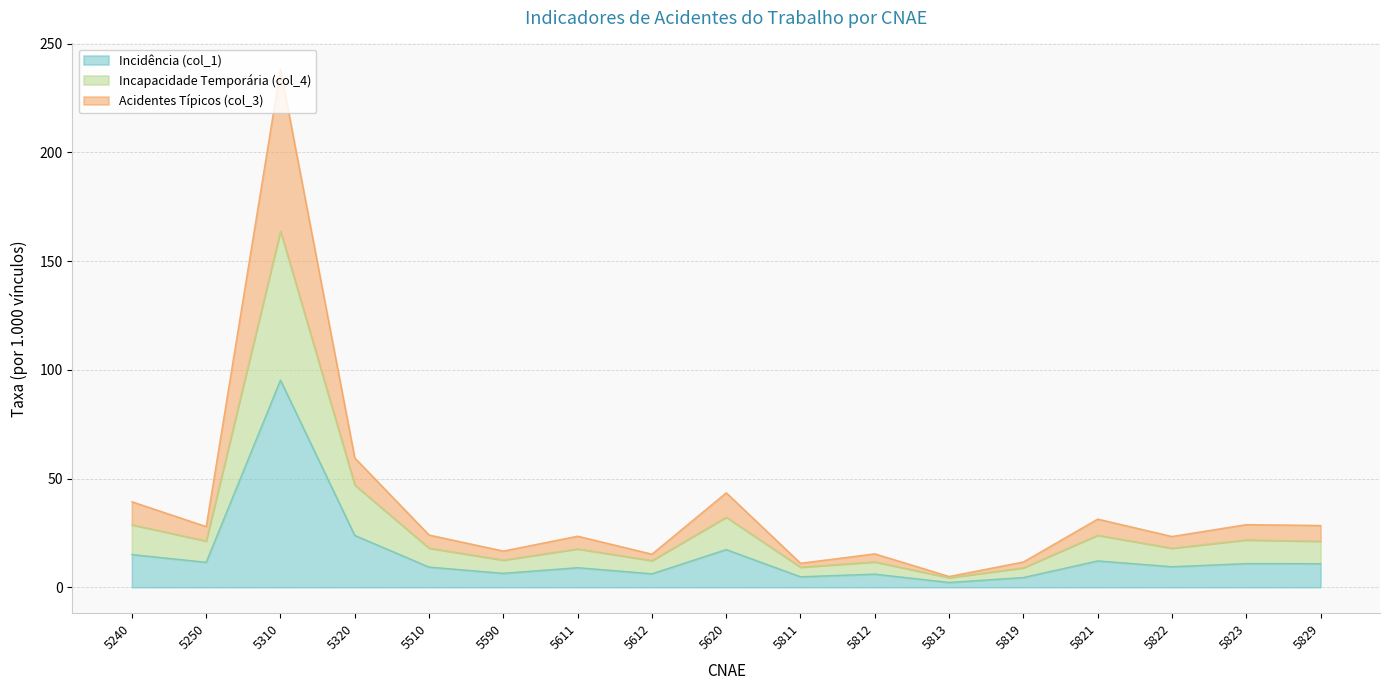

Does the chart have visible grid lines?

Yes